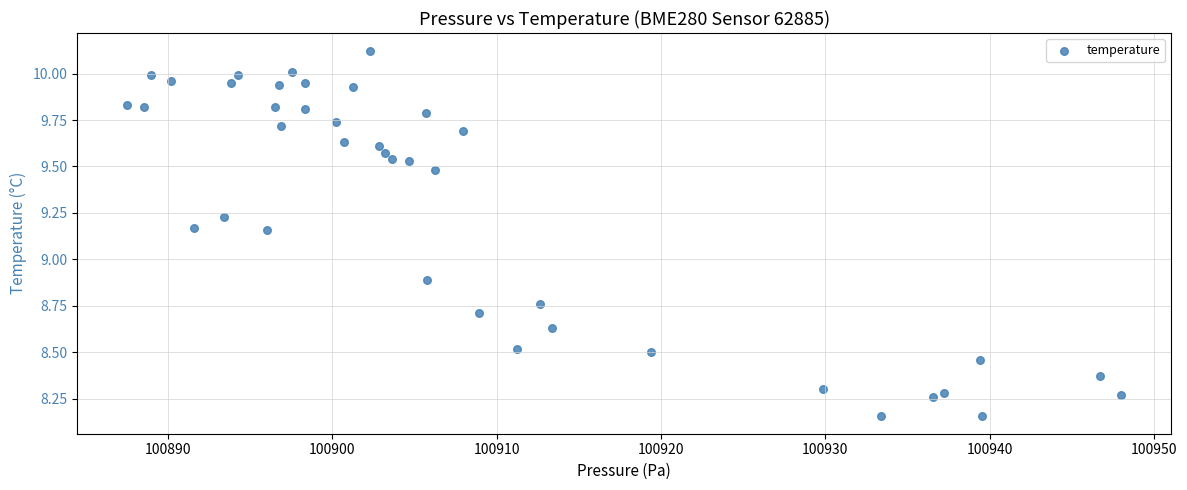

What Y value in the scatter plot is closest to 9?

8.9